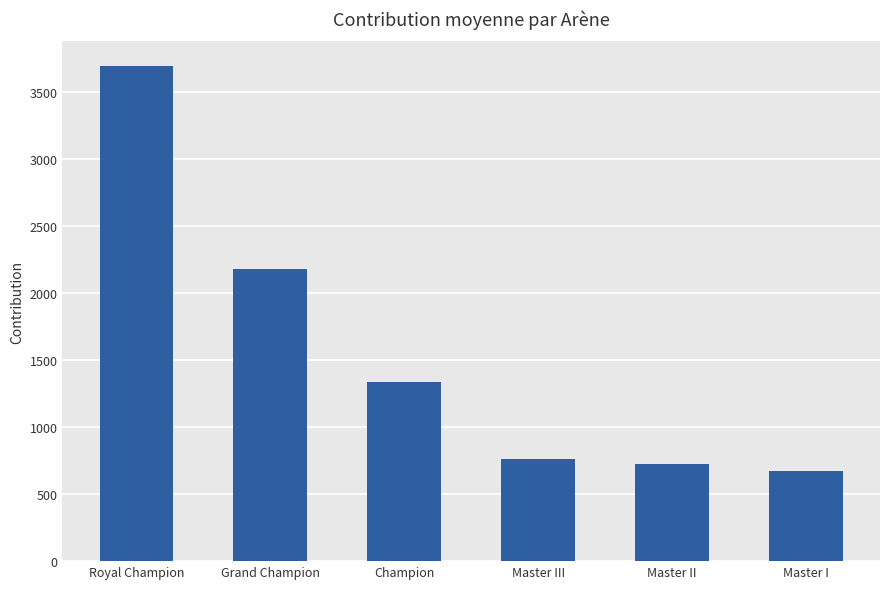

What is the maximum value shown in the chart?

3696.4